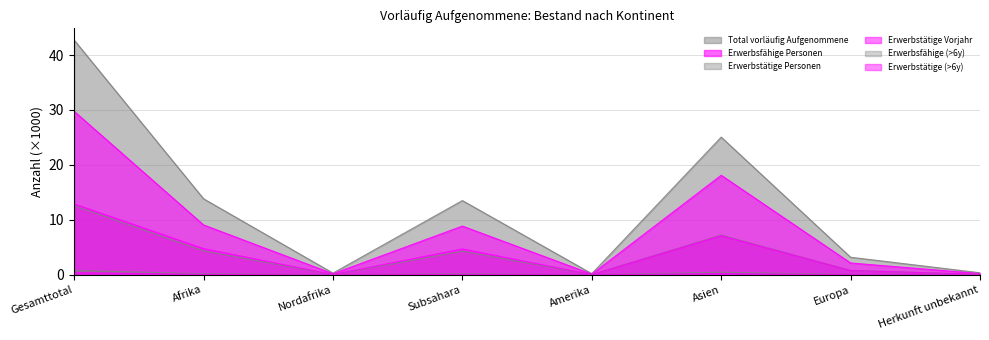

Where is the first local maximum for Erwerbsfähige (>6y)?

Subsahara